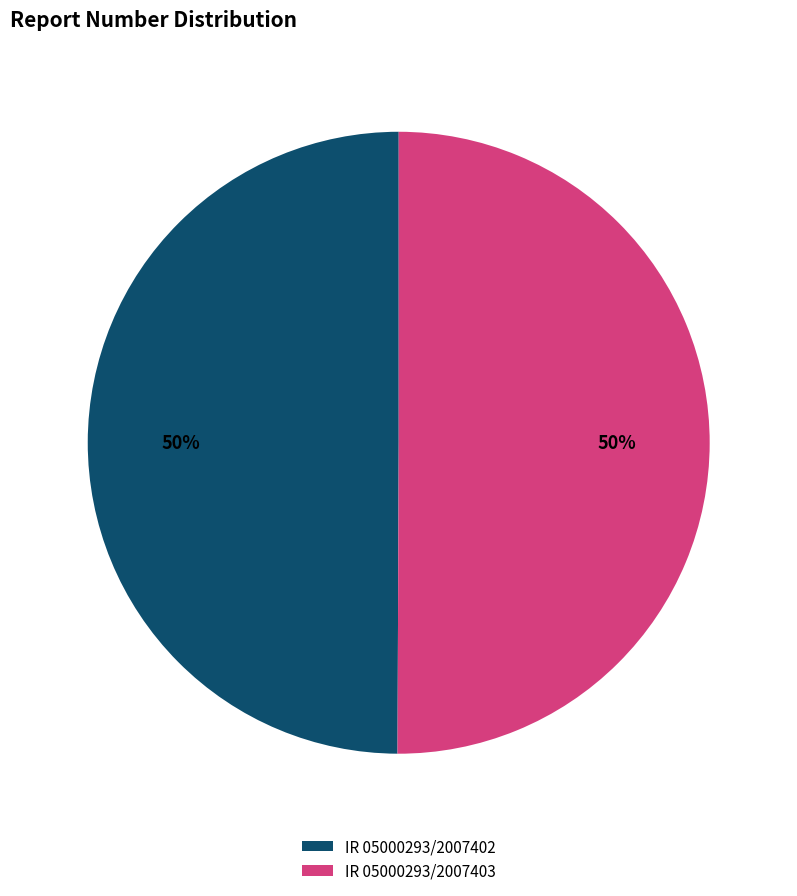

Approximately how many times larger is the value at IR 05000293/2007403 compared to IR 05000293/2007402?

1.0